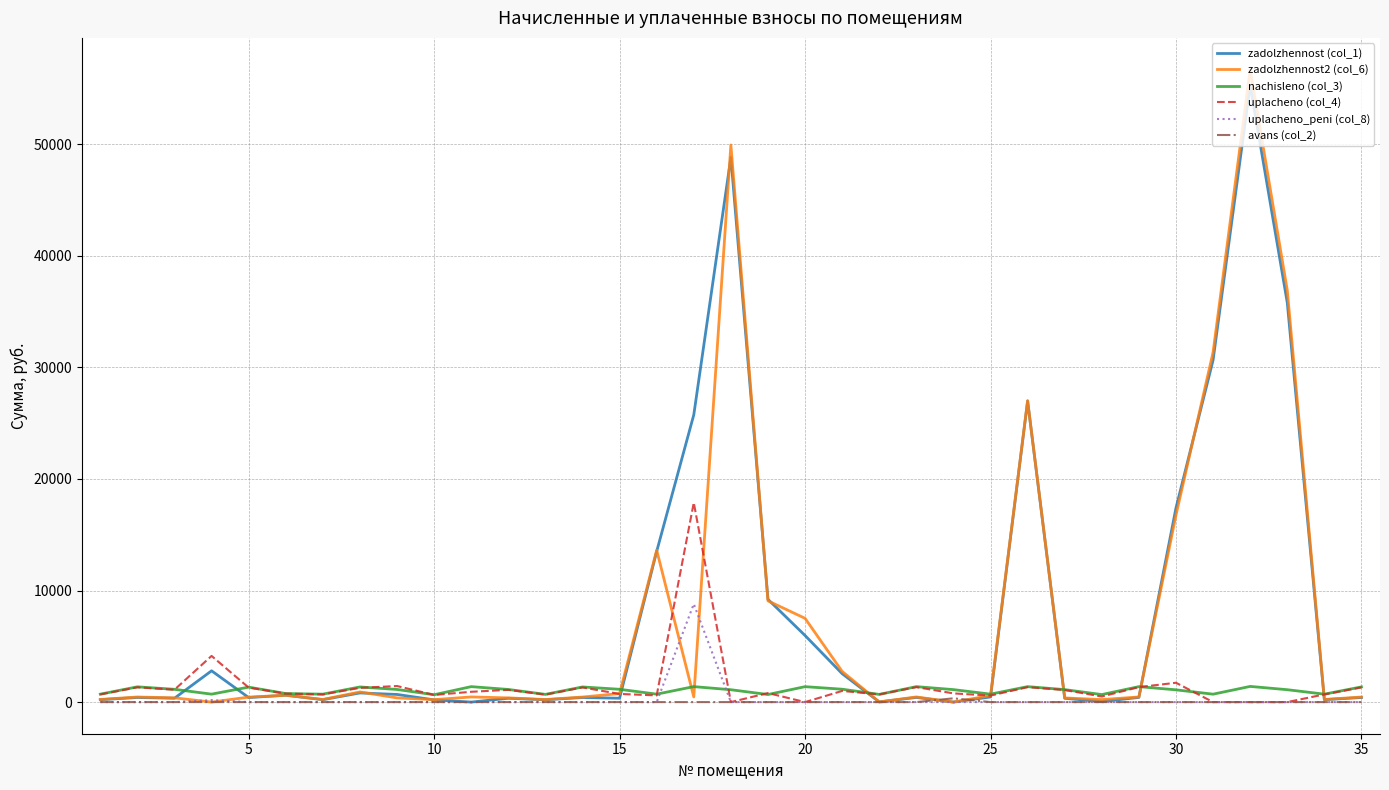

What are all the series names shown in the legend?

zadolzhennost (col_1), zadolzhennost2 (col_6), nachisleno (col_3), uplacheno (col_4), uplacheno_peni (col_8), avans (col_2)